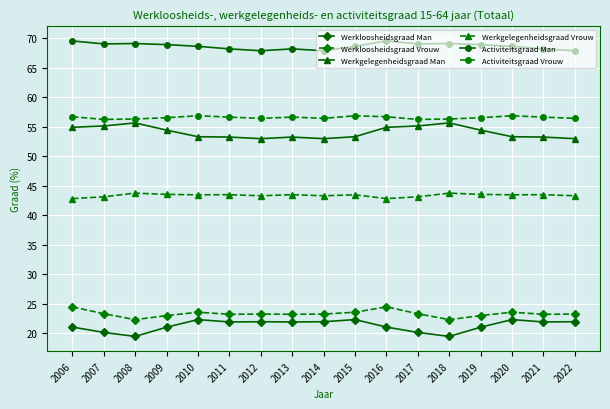

Which series has the largest total across all categories?

Activiteitsgraad Man